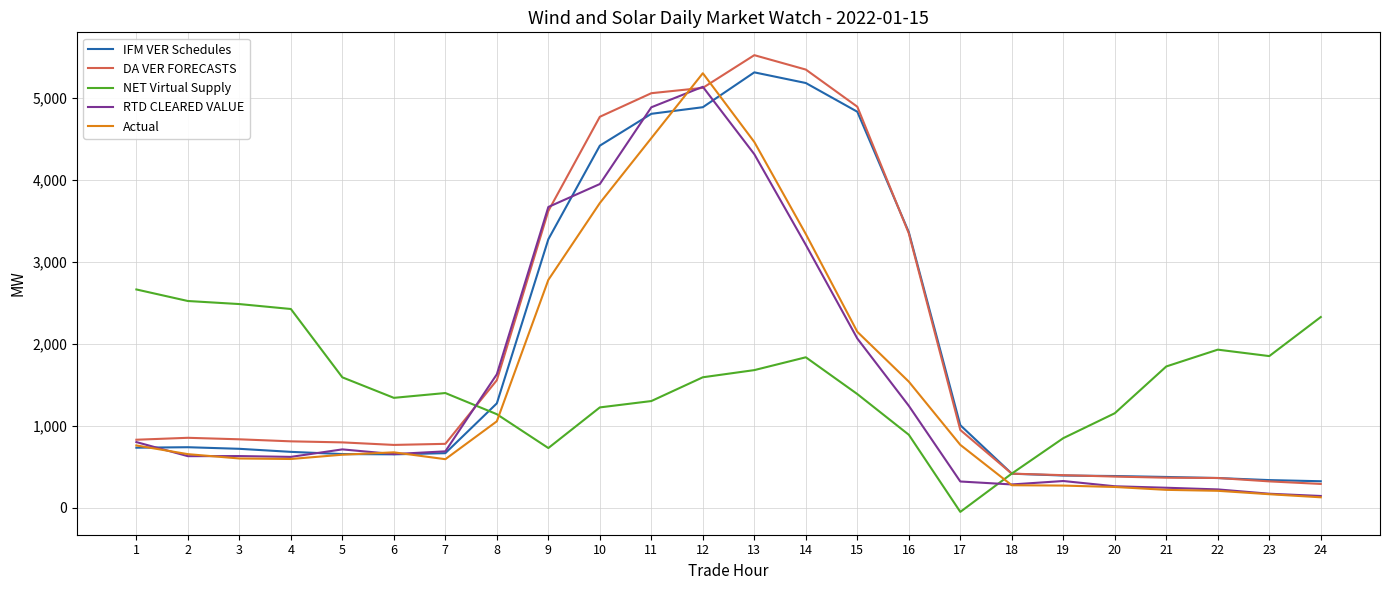

Which category has the highest value in the Actual series?

12